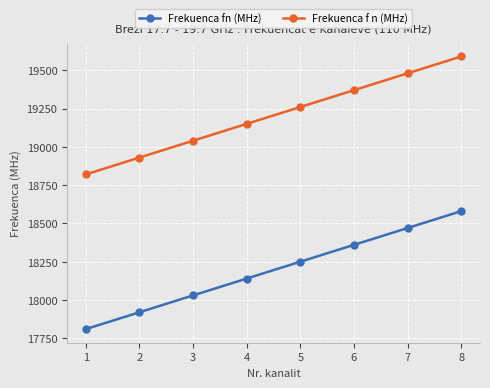

What is the spread (max minus min) of values at 8?

1010